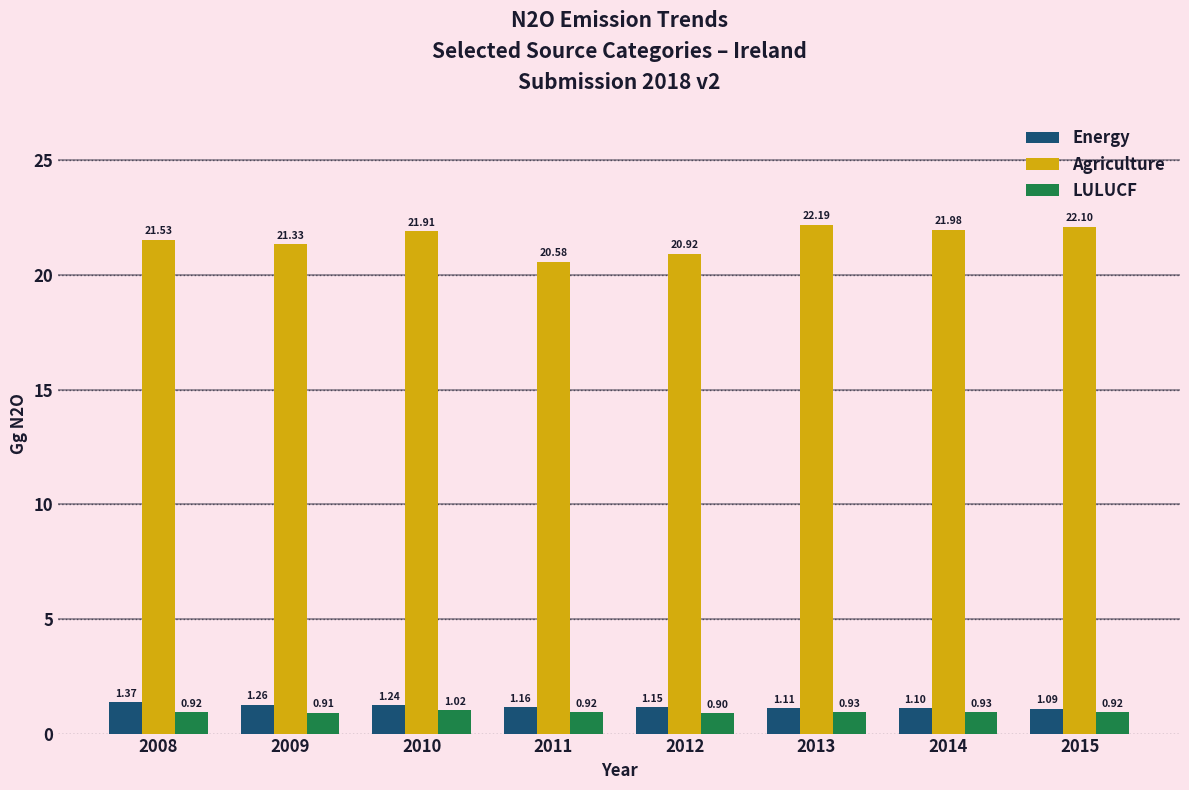

Rank the categories by Agriculture value from highest to lowest.

2013, 2015, 2014, 2010, 2008, 2009, 2012, 2011